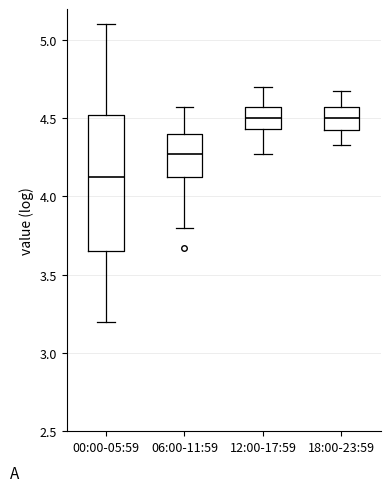

Reading left to right, transcribe this box plot: for each box, give where its median line is, the range the box spans, and where its two whiskers end, as read against the y-axis. The values are not printed on the chart, so give them approximately, as read against the axis.

00:00-05:59: median 4.10, box 3.65 to 4.50, whiskers 3.20 to 5.10
06:00-11:59: median 4.25, box 4.10 to 4.40, whiskers 3.80 to 4.55
12:00-17:59: median 4.50, box 4.45 to 4.55, whiskers 4.25 to 4.70
18:00-23:59: median 4.50, box 4.40 to 4.55, whiskers 4.35 to 4.65